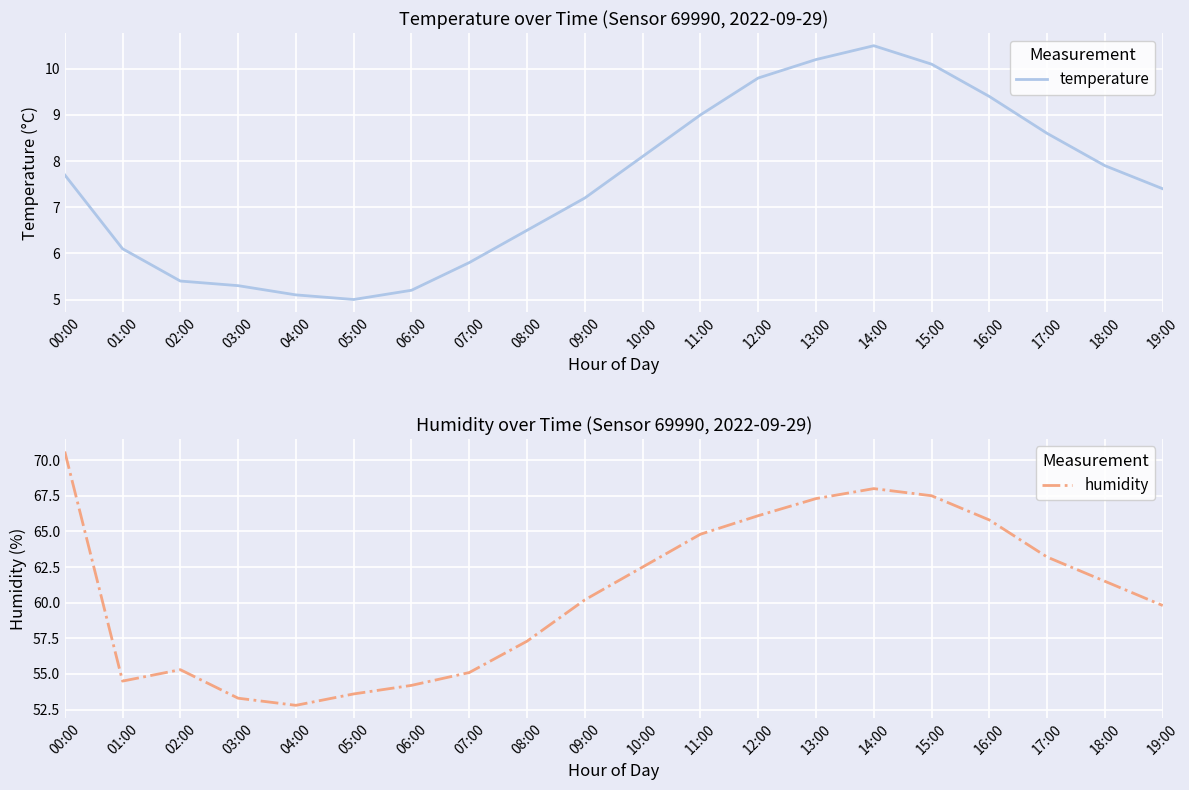

Reading left to right, extract all data points from this chart.

temperature: 7.7	6.1	5.4	5.3	5.1	5.0	5.2	5.8	6.5	7.2	8.1	9.0	9.8	10.2	10.5	10.1	9.4	8.6	7.9	7.4
humidity: 70.6	54.5	55.3	53.3	52.8	53.6	54.2	55.1	57.3	60.2	62.5	64.8	66.1	67.3	68.0	67.5	65.8	63.2	61.5	59.8